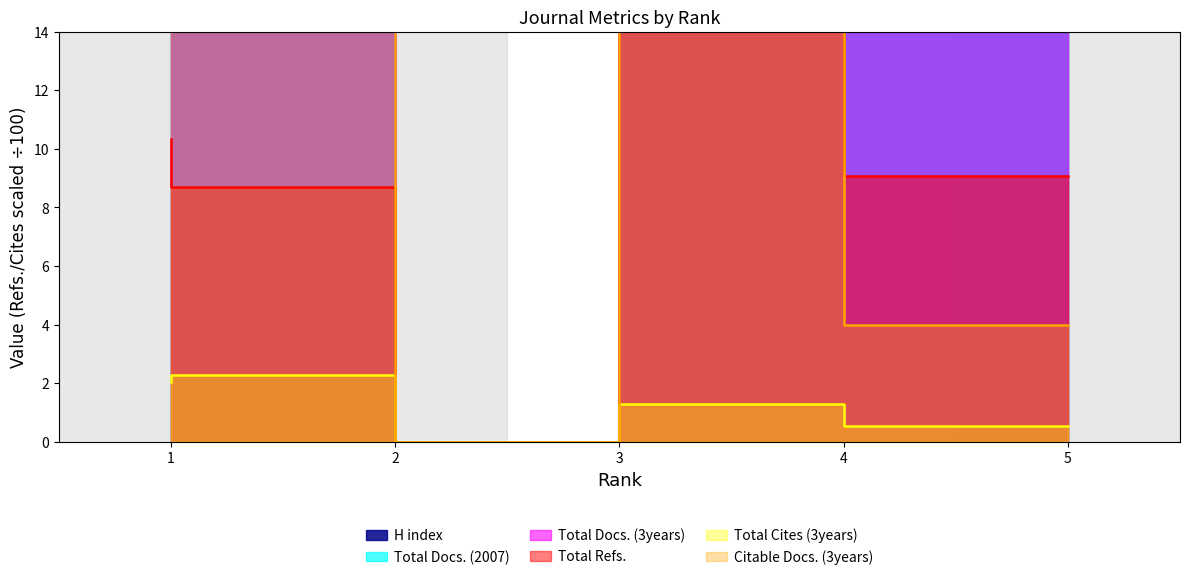

Which series ends up on top after the final intersection of Total Refs. and Citable Docs. (3years)?

Total Refs.